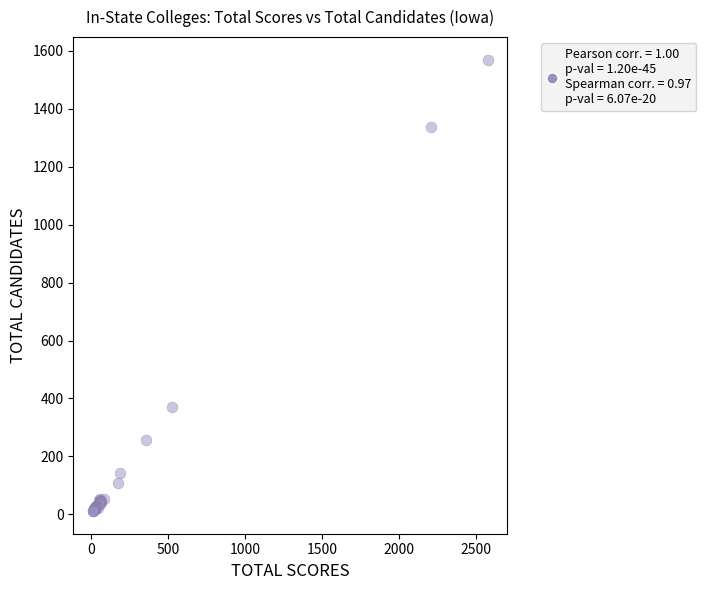

What Y value in the scatter plot is closest to 790?

370